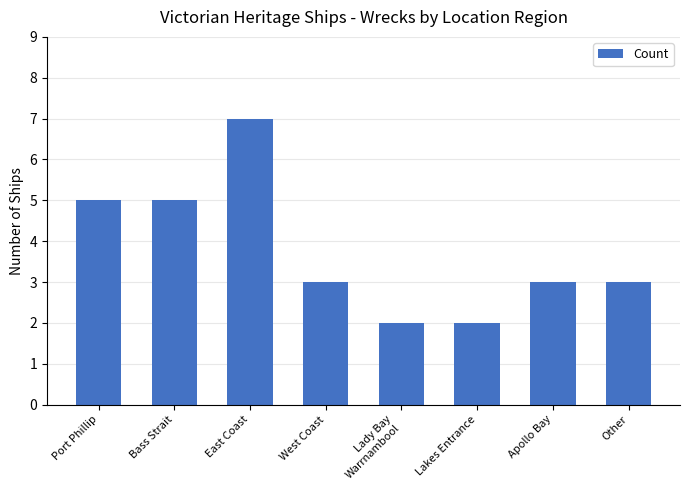

What is the average value?

4